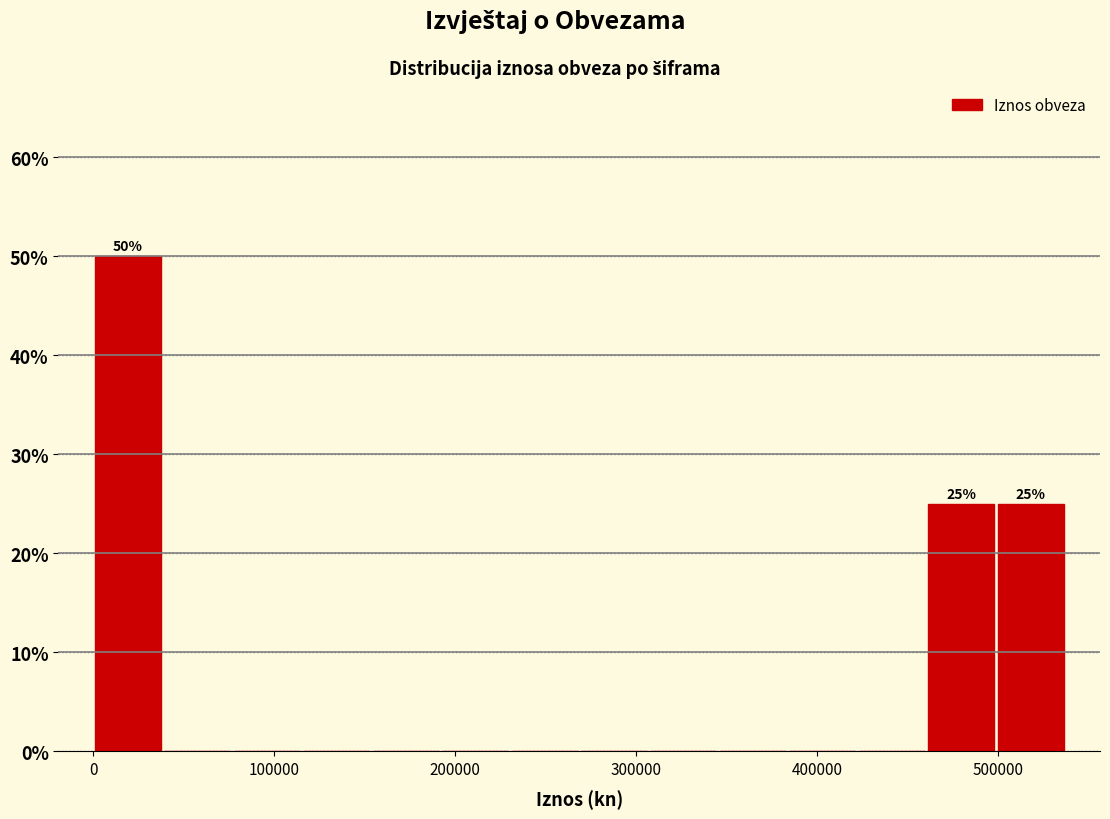

Read against the x-axis, roughly where is the centre of the tallest bar?

20000